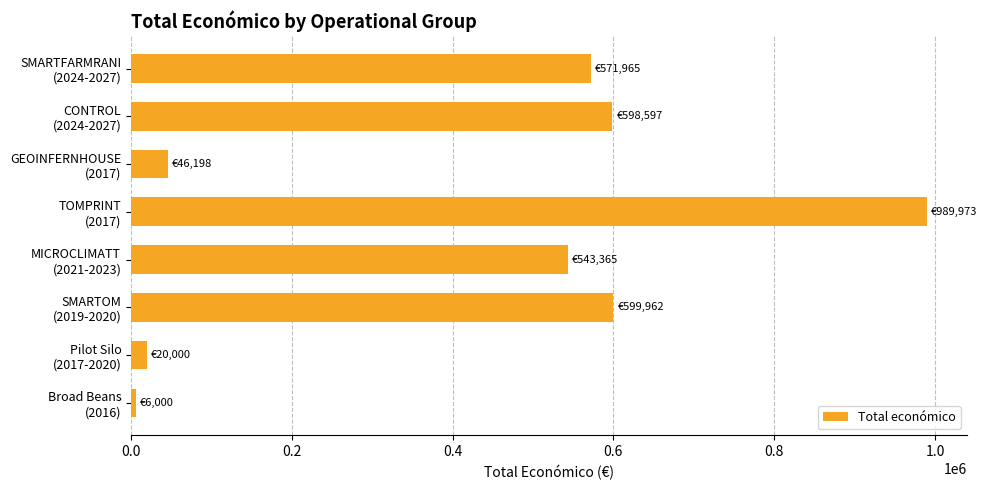

What is the sum of all values?

3376060